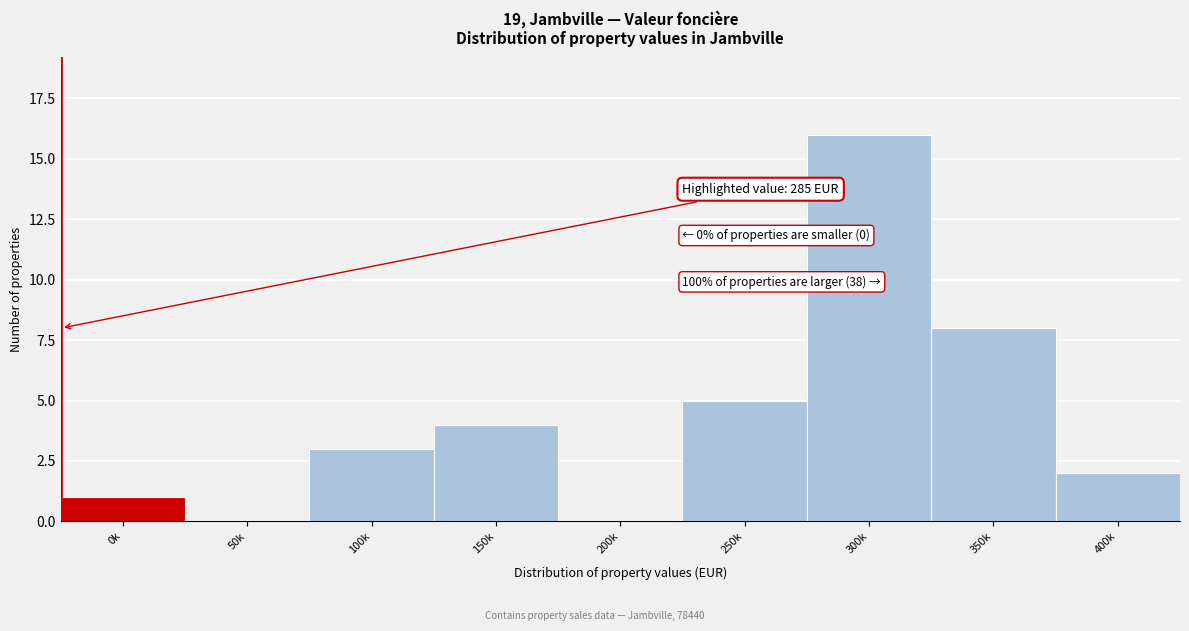

Reading left to right, what are all the values shown in this chart?

0k=1	50k=0	100k=3	150k=4	200k=0	250k=5	300k=16	350k=8	400k=2